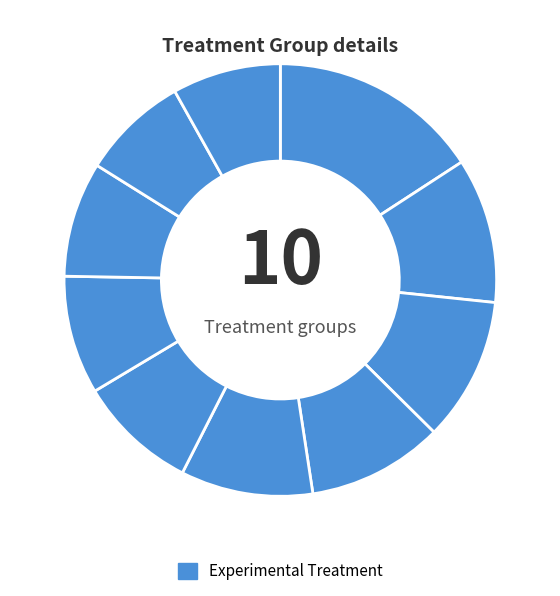

How many slices are in this pie chart?

10